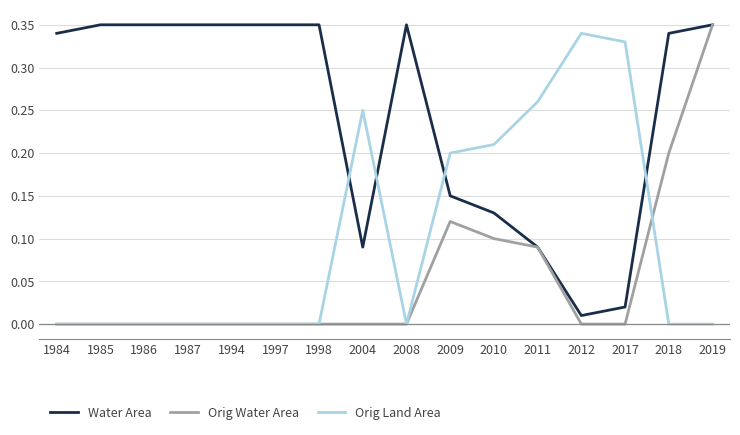

Is this an area chart (filled region under the line)?

No